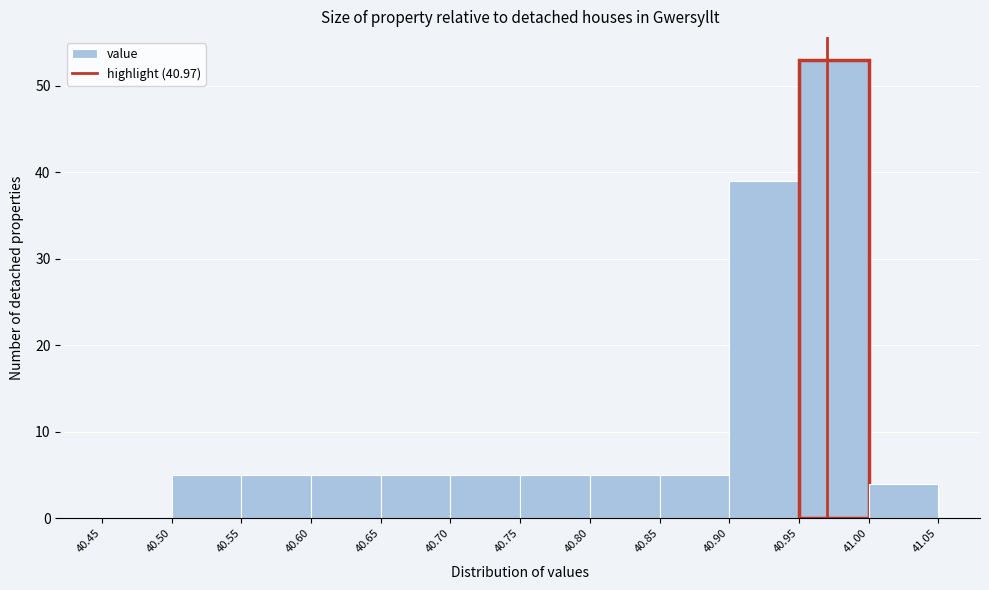

Reading left to right, list every bar in this chart as the range it spans on the x-axis followed by its height. The values are not printed on the chart, so give them approximately, as read against the axis.

40.45 to 40.50: 0
40.50 to 40.55: 5
40.55 to 40.60: 5
40.60 to 40.65: 5
40.65 to 40.70: 5
40.70 to 40.75: 5
40.75 to 40.80: 5
40.80 to 40.85: 5
40.85 to 40.90: 5
40.90 to 40.95: 39
40.95 to 41.00: 53
41.00 to 41.05: 4